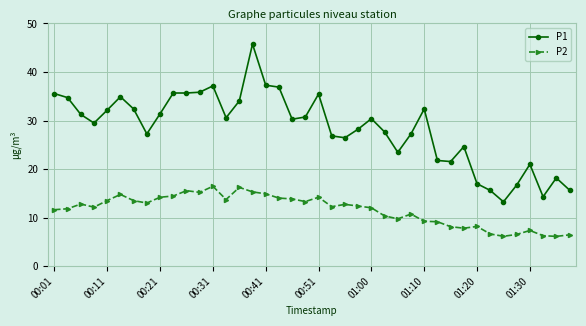

Which series has the largest range (max minus min)?

P1